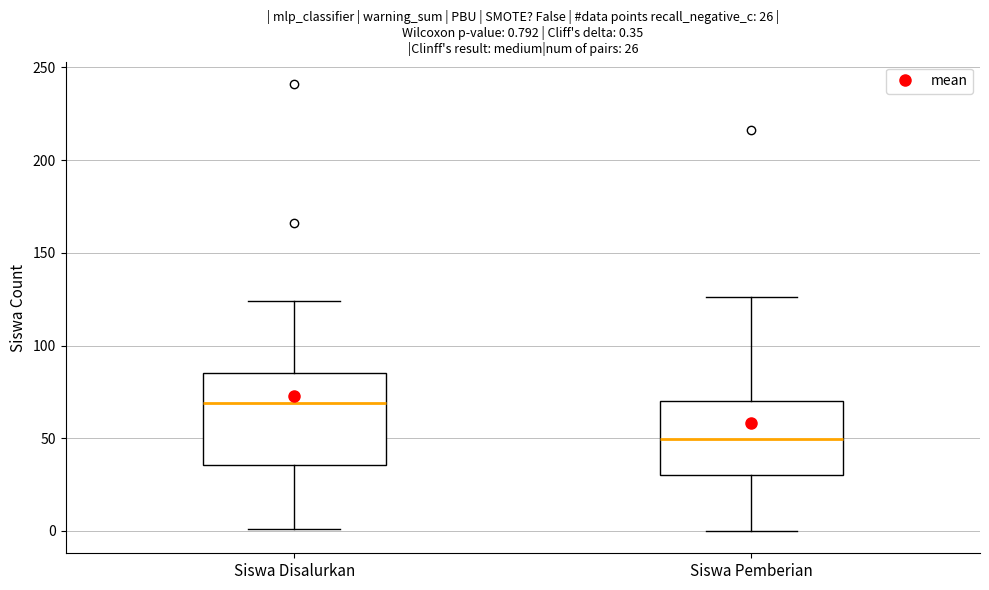

Which box has the highest median line?

Siswa Disalurkan